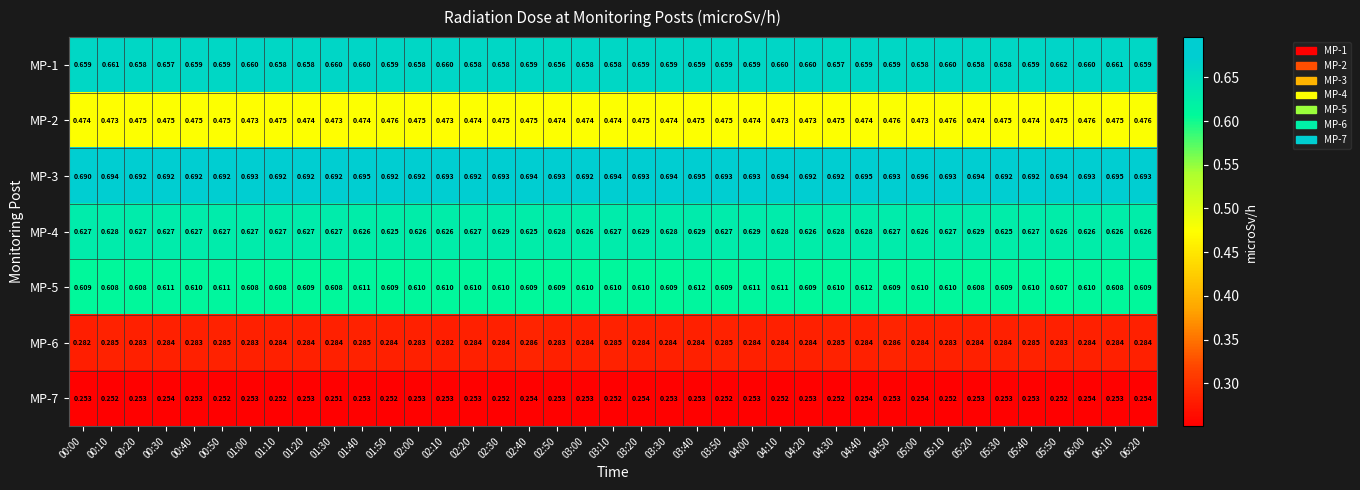

Is the value of MP-6 at 00:30 greater than the value of MP-2 at 03:50?

No